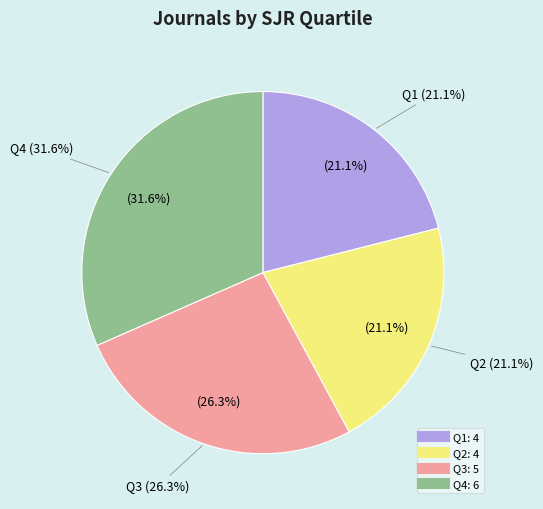

To the nearest percent, what is the average slice percentage?

25%